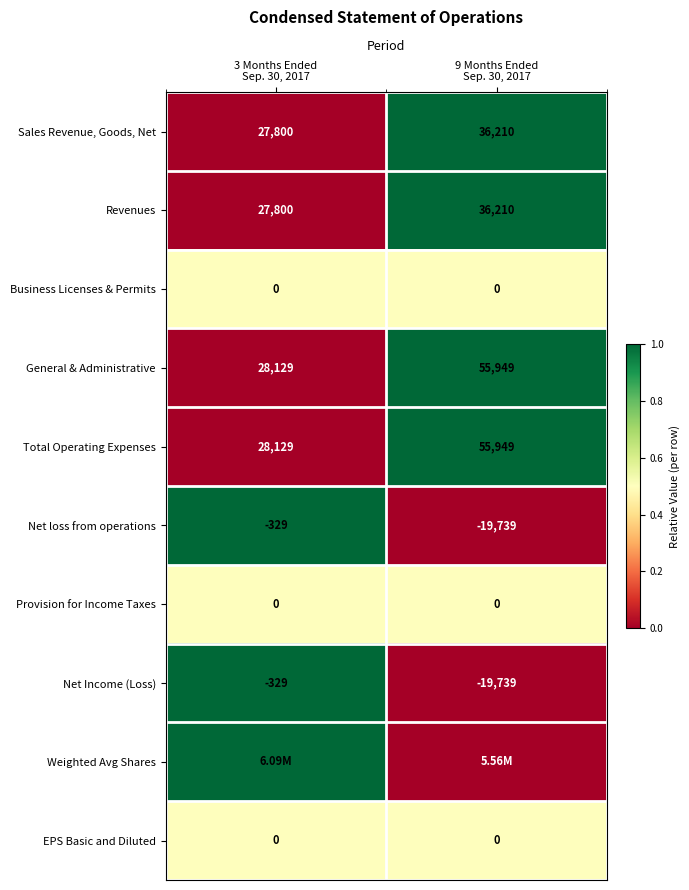

How many categories are shown in the chart?

2